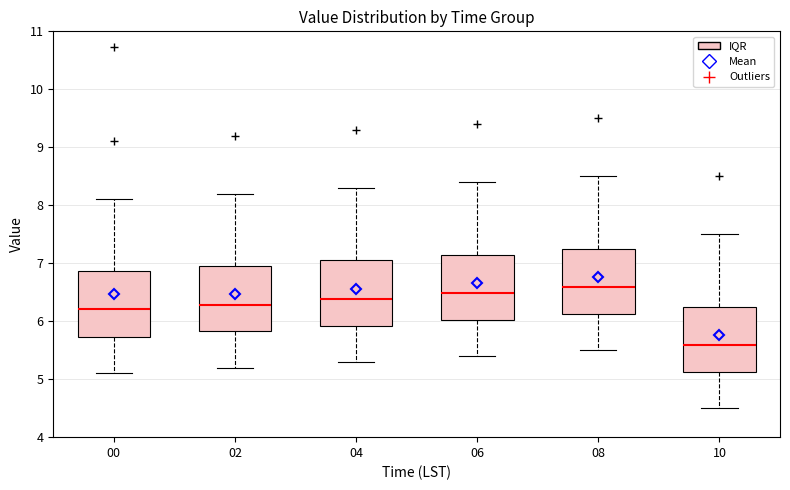

Where is the upper edge of the box at x = 00 on the y-axis? The values are not printed on the chart, so give them approximately, as read against the axis.

6.9